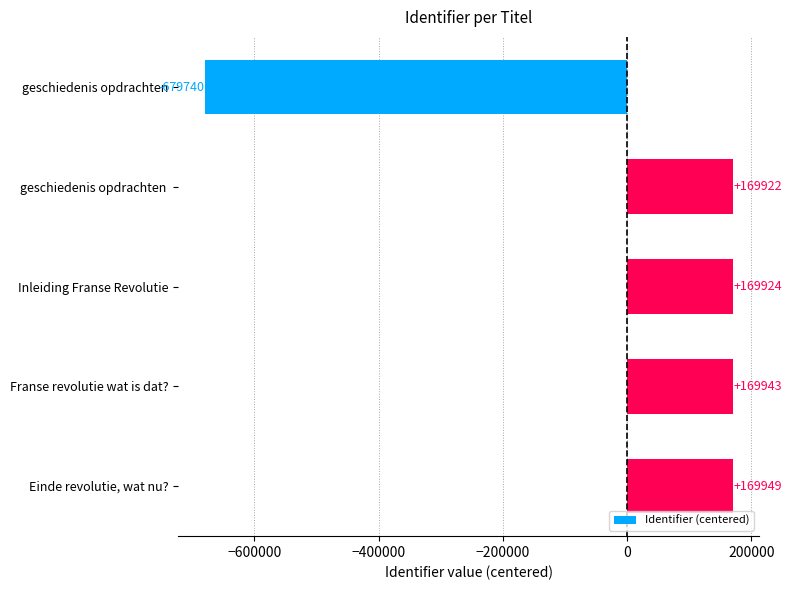

Are the bars horizontal?

Yes